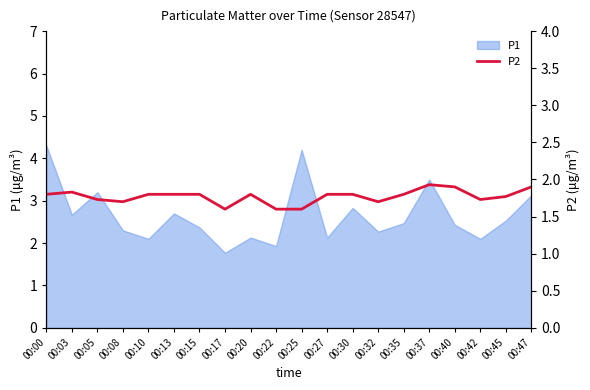

Approximately how many times larger is the value at 00:32 compared to 00:10?

0.9